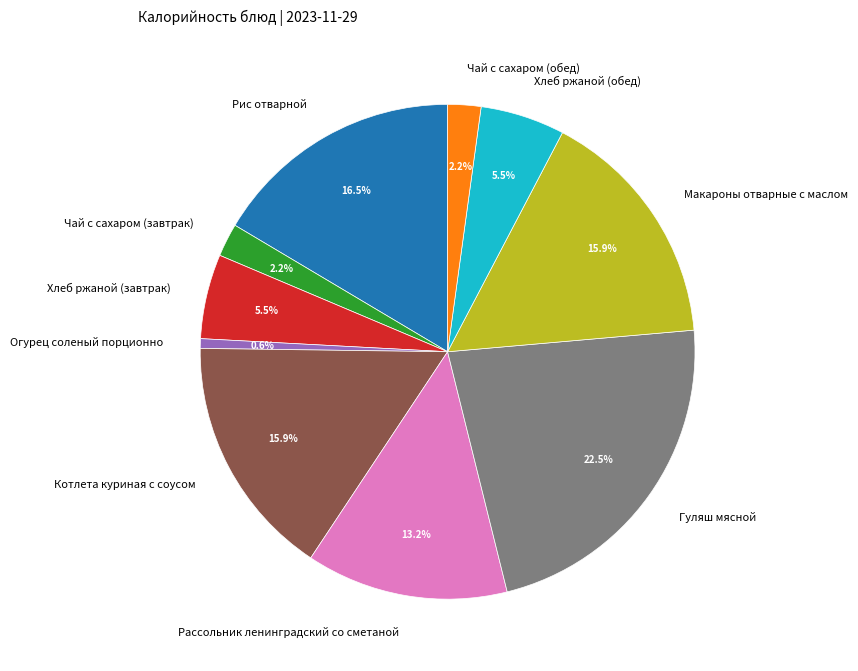

Does any single category account for the majority?

No